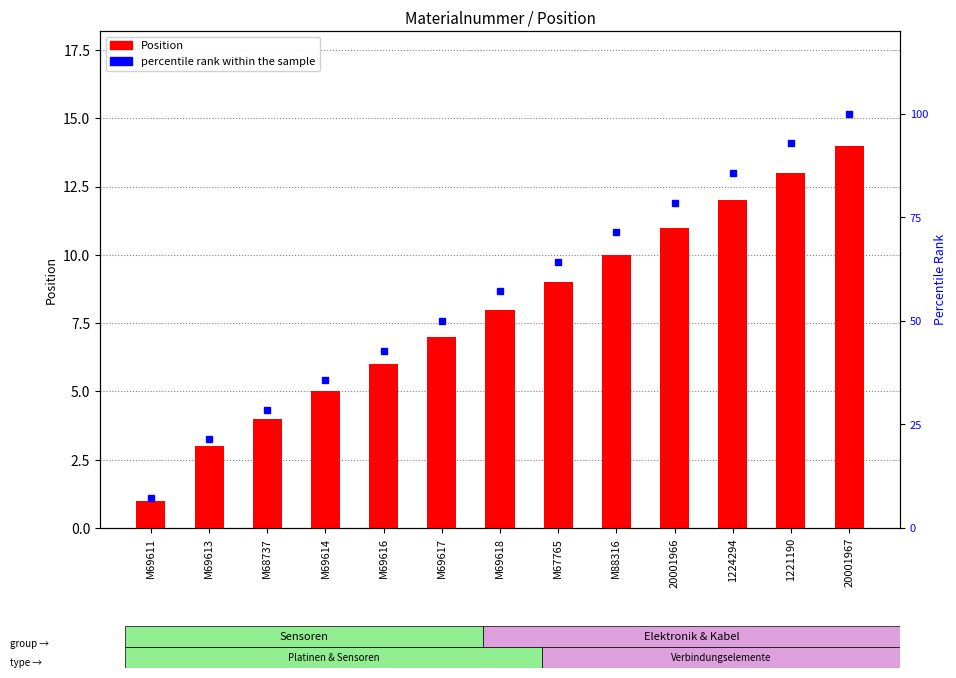

What is the difference between the maximum and minimum values in the Position series?

13.0